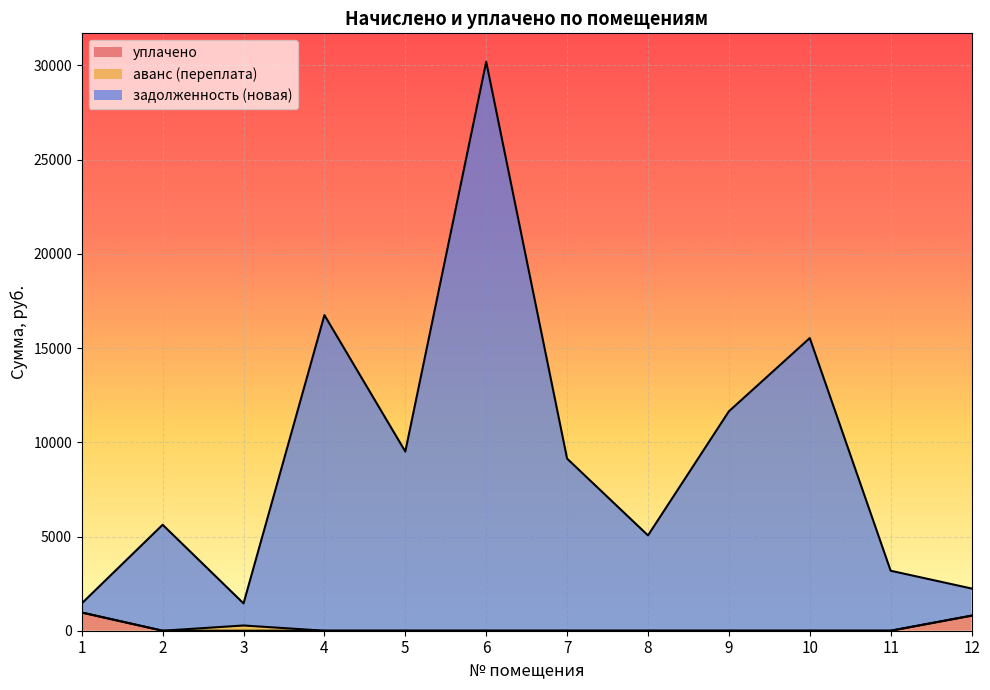

What is the difference between the highest and lowest values at 11?

3183.1